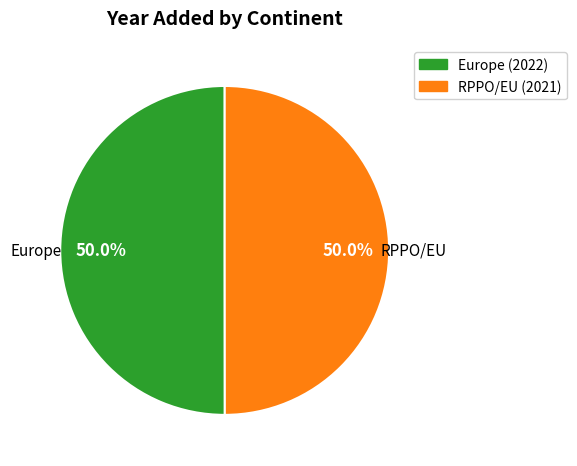

To the nearest percent, what is the combined percentage of Europe and RPPO/EU?

100%